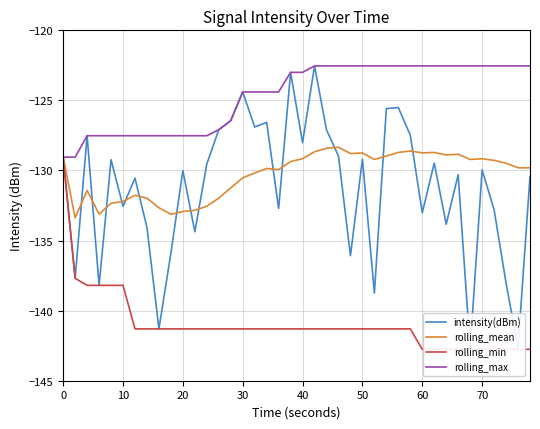

The rolling_mean series shows -132.9 at 20. True or false?

True